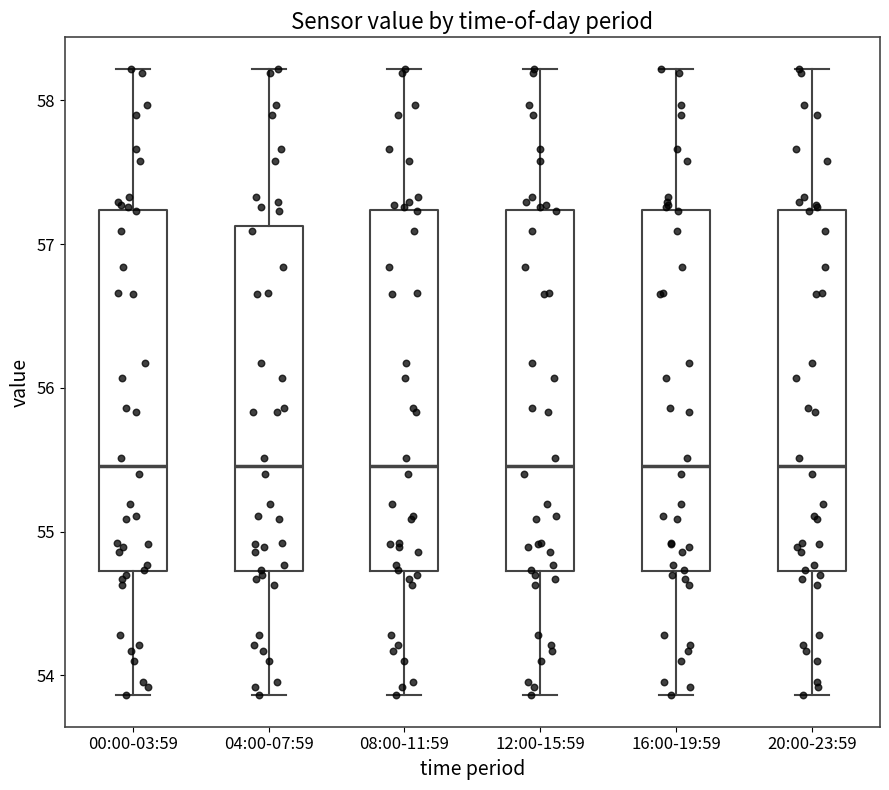

Reading left to right, transcribe this box plot: for each box, give where its median line is, the range the box spans, and where its two whiskers end, as read against the y-axis. The values are not printed on the chart, so give them approximately, as read against the axis.

00:00-03:59: median 55.5, box 54.7 to 57.2, whiskers 53.9 to 58.2
04:00-07:59: median 55.5, box 54.7 to 57.1, whiskers 53.9 to 58.2
08:00-11:59: median 55.5, box 54.7 to 57.2, whiskers 53.9 to 58.2
12:00-15:59: median 55.5, box 54.7 to 57.2, whiskers 53.9 to 58.2
16:00-19:59: median 55.5, box 54.7 to 57.2, whiskers 53.9 to 58.2
20:00-23:59: median 55.5, box 54.7 to 57.2, whiskers 53.9 to 58.2